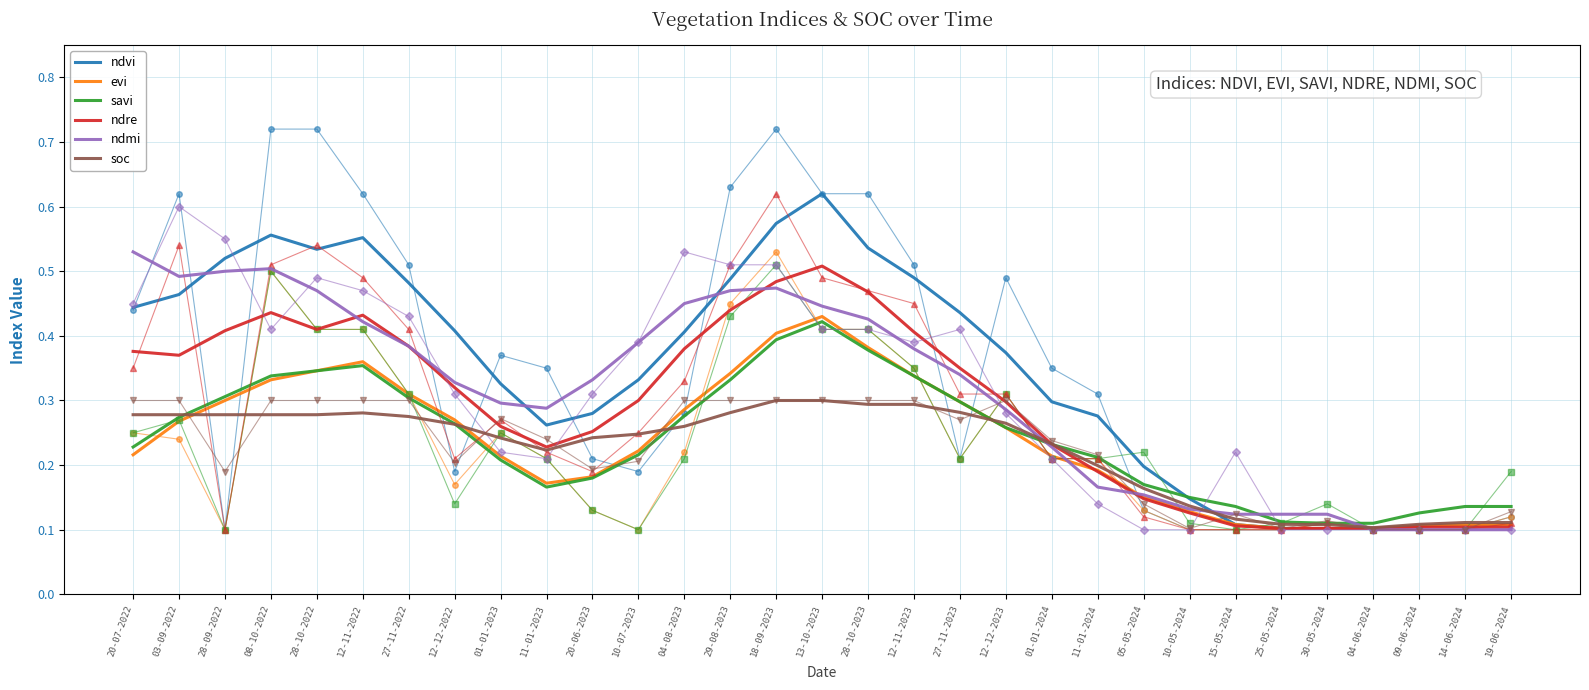

Where is ndmi nearest to the value 0?

04-06-2024